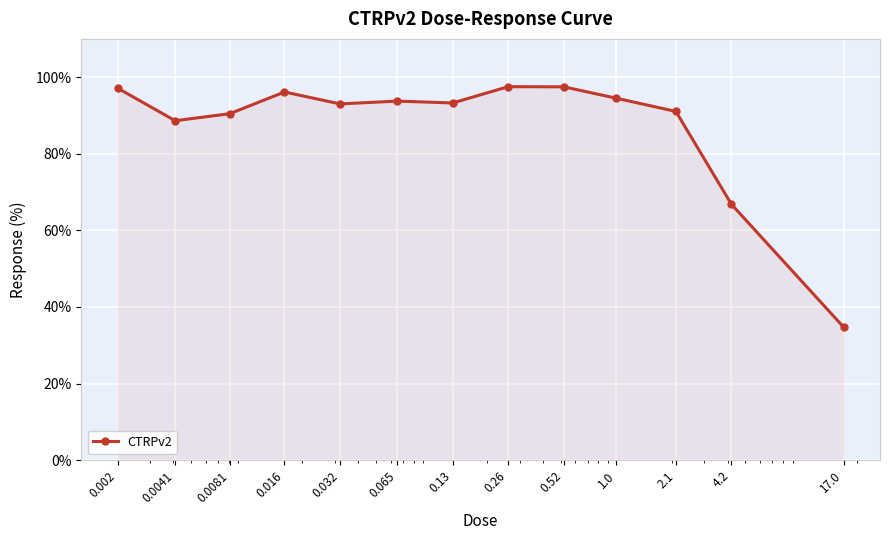

What is the value of the 5th point from the left?

93.0